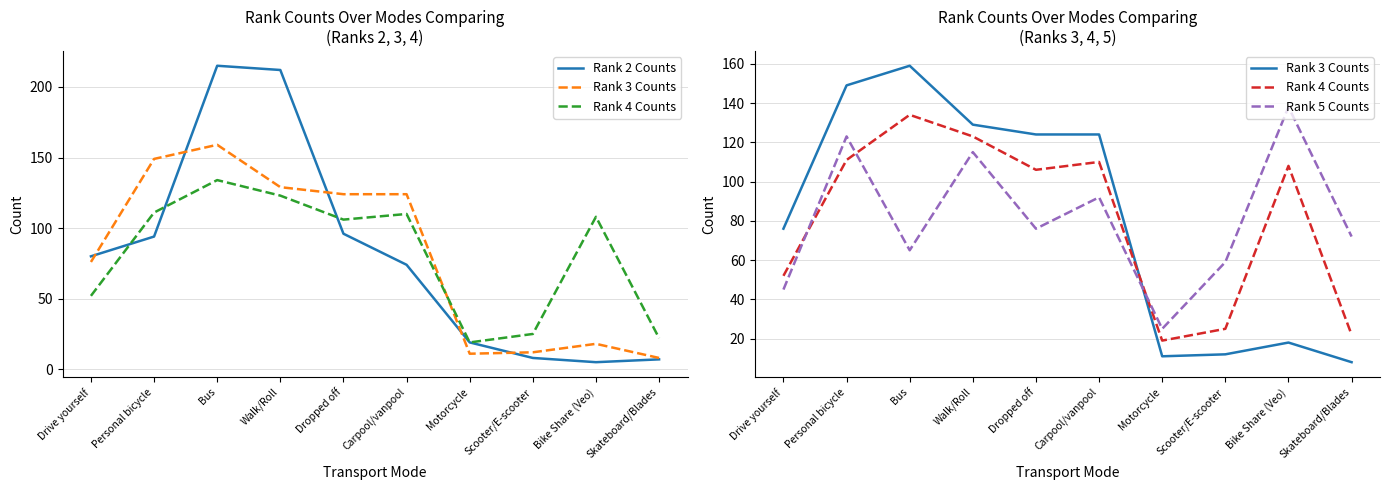

Which series ends up on top after the final intersection of Rank 5 Counts and Rank 3 Counts?

Rank 5 Counts